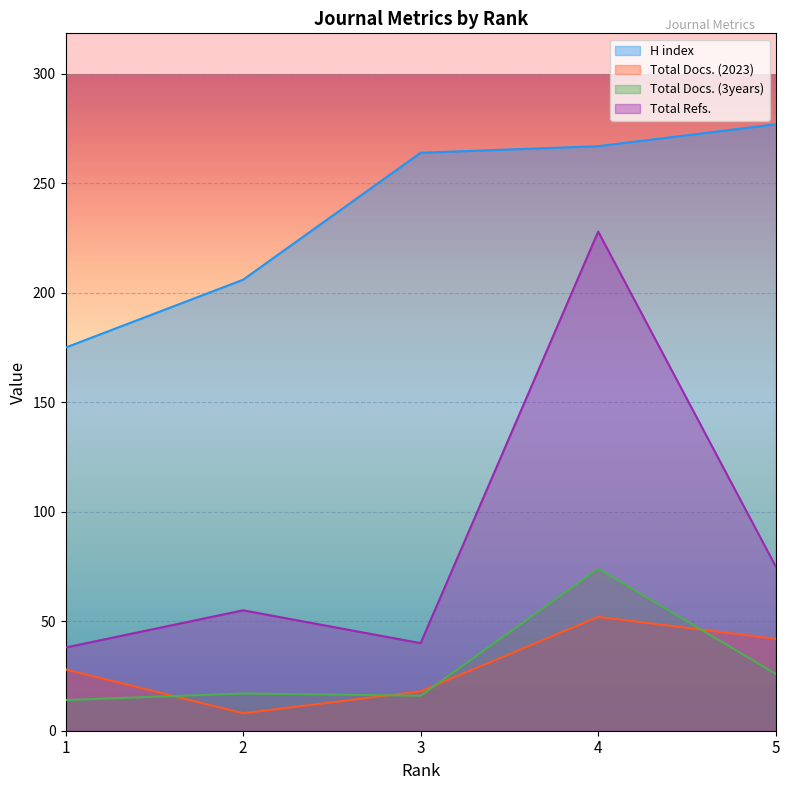

At which category does the chart reach its minimum across all series?

2